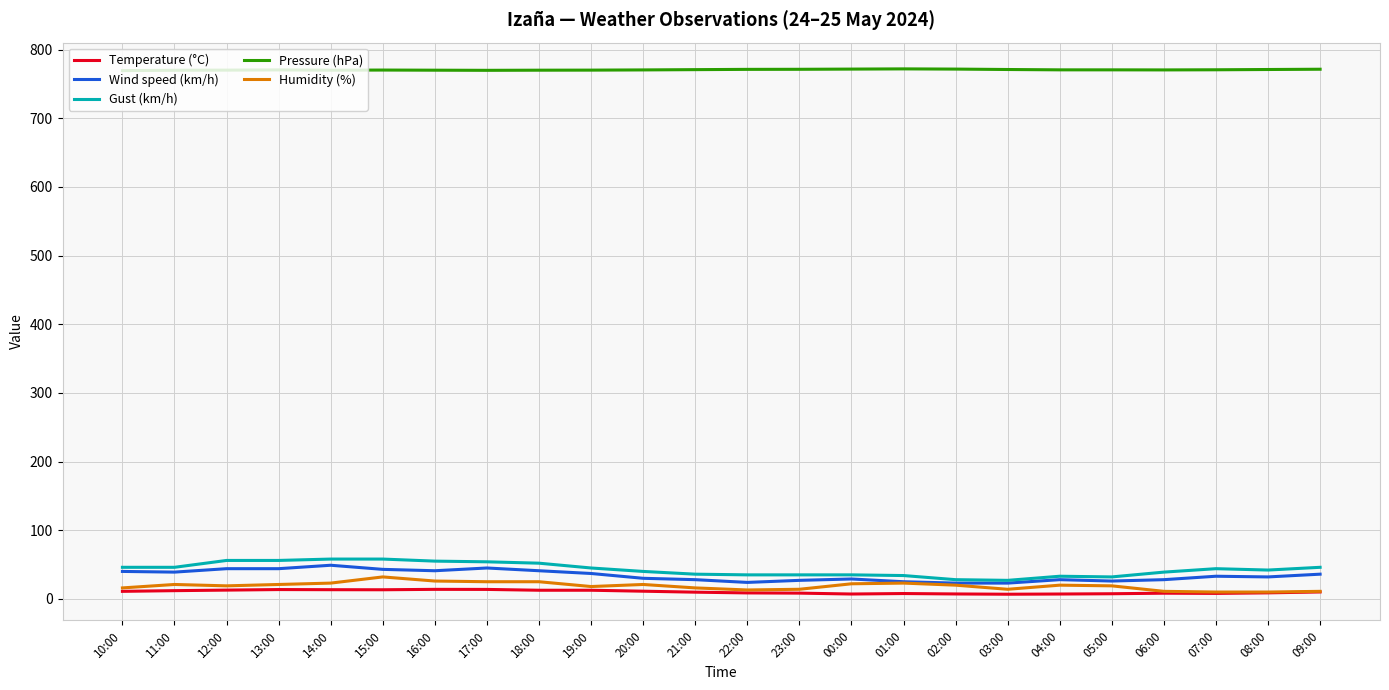

Read the Humidity (%) value at 08:00.

10.0